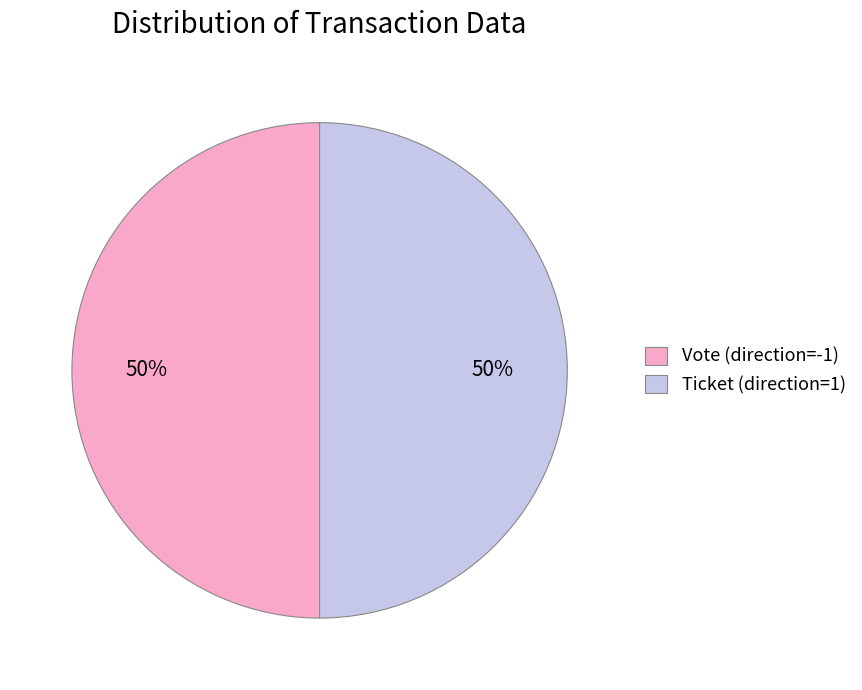

Approximately how many times larger is the value at Vote (direction=-1) compared to Ticket (direction=1)?

1.0